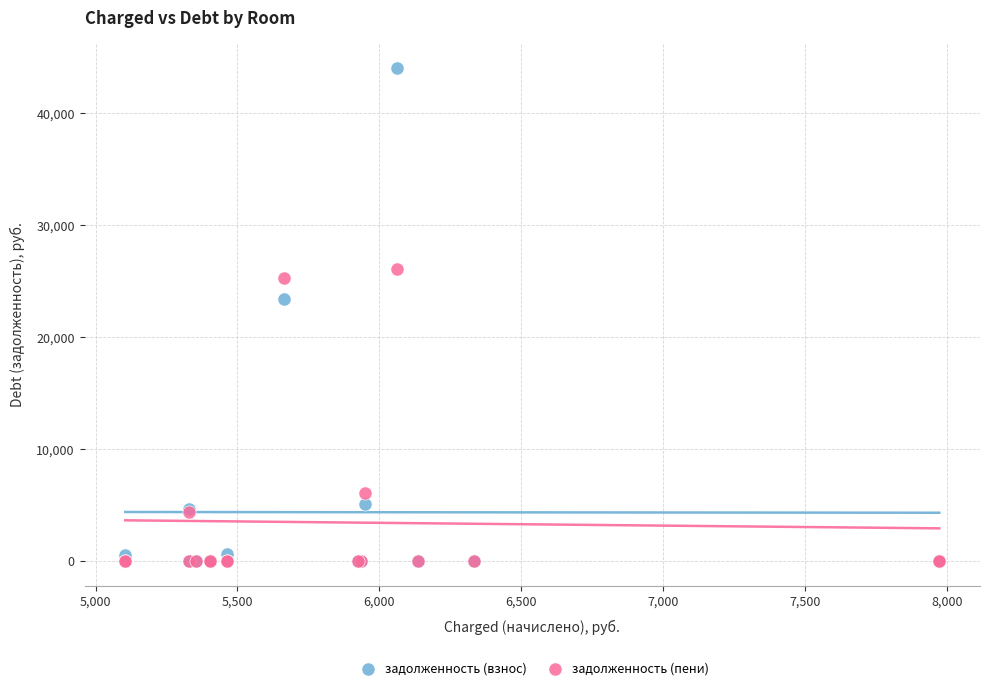

In the задолженность (взнос) series, what Y value is closest to 22041?

23422.1